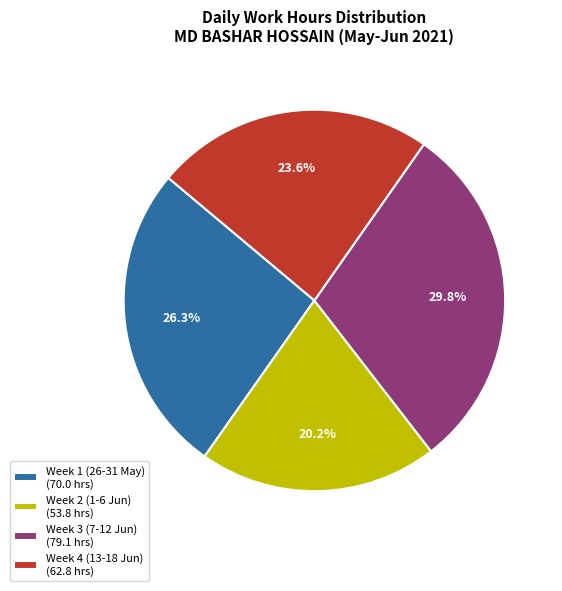

Which has a higher value, Week 3 (7-12 Jun) (79.1 hrs) or Week 2 (1-6 Jun) (53.8 hrs)?

Week 3 (7-12 Jun) (79.1 hrs)